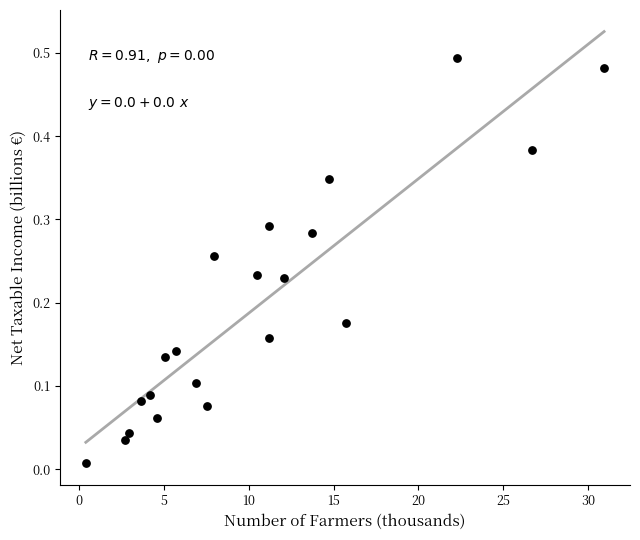

How many data points are displayed?

21